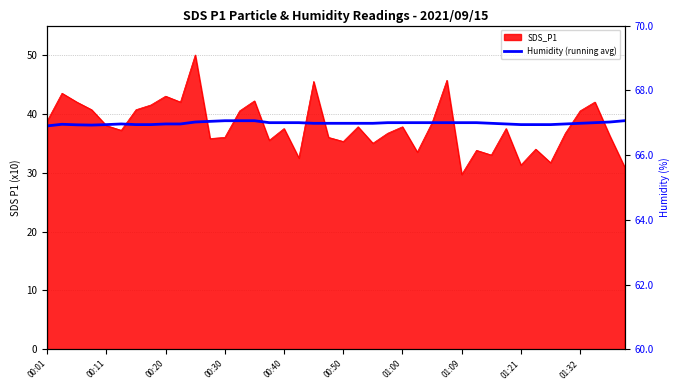

Approximately how many times larger is the value at 34 compared to 15?

1.0